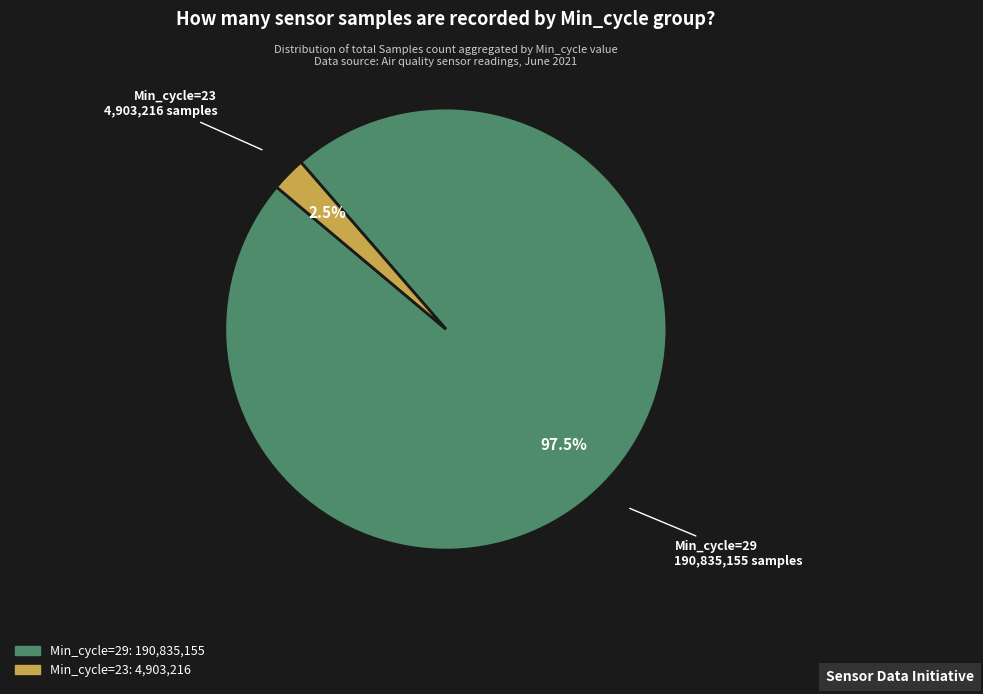

Does any single category account for the majority?

Yes